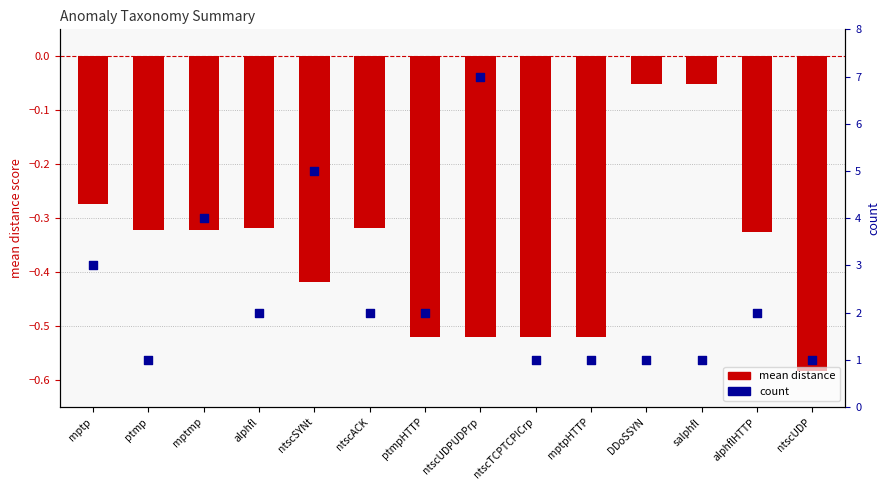

What are all the series names shown in the legend?

mean distance, count